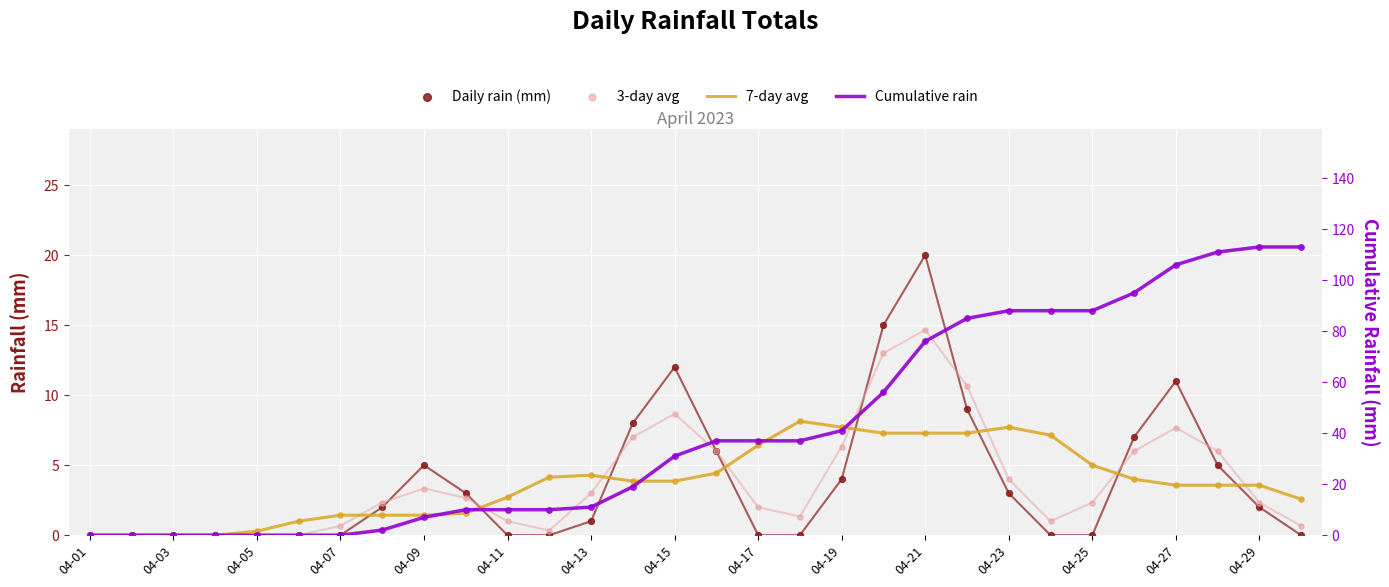

Which series has the widest spread of Y values?

Cumulative rain